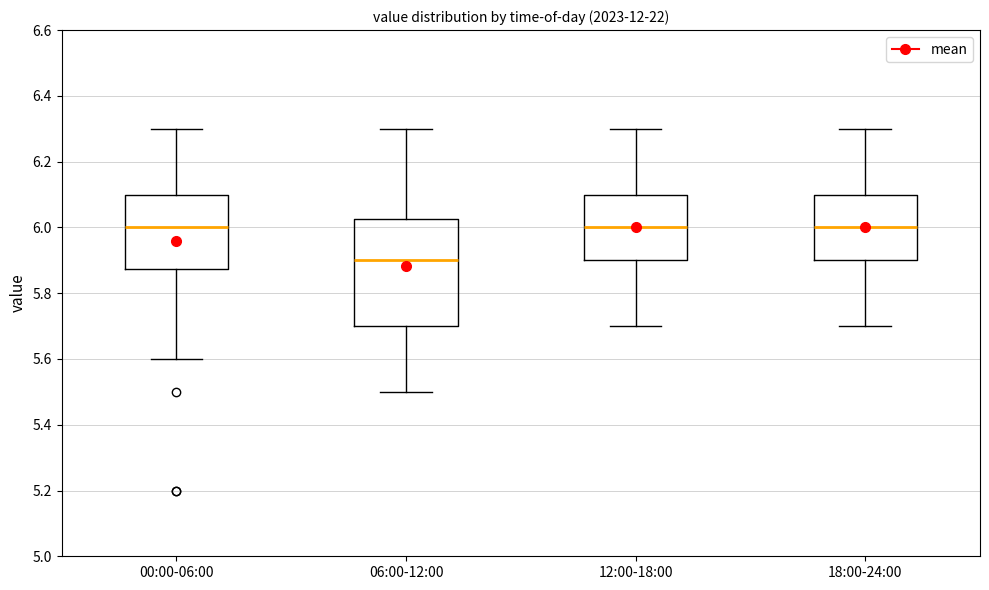

Where does the lower whisker of the box for 18:00-24:00 end on the y-axis? The values are not printed on the chart, so give them approximately, as read against the axis.

5.70